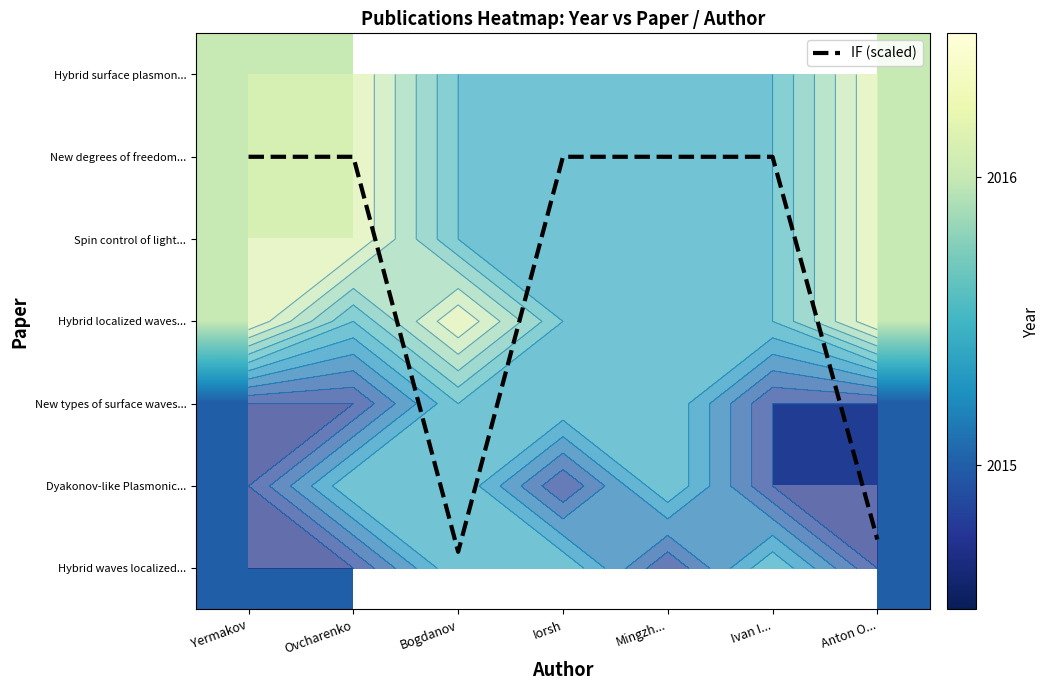

What is the difference between the second highest and minimum values in the IF (scaled) series?

4.7